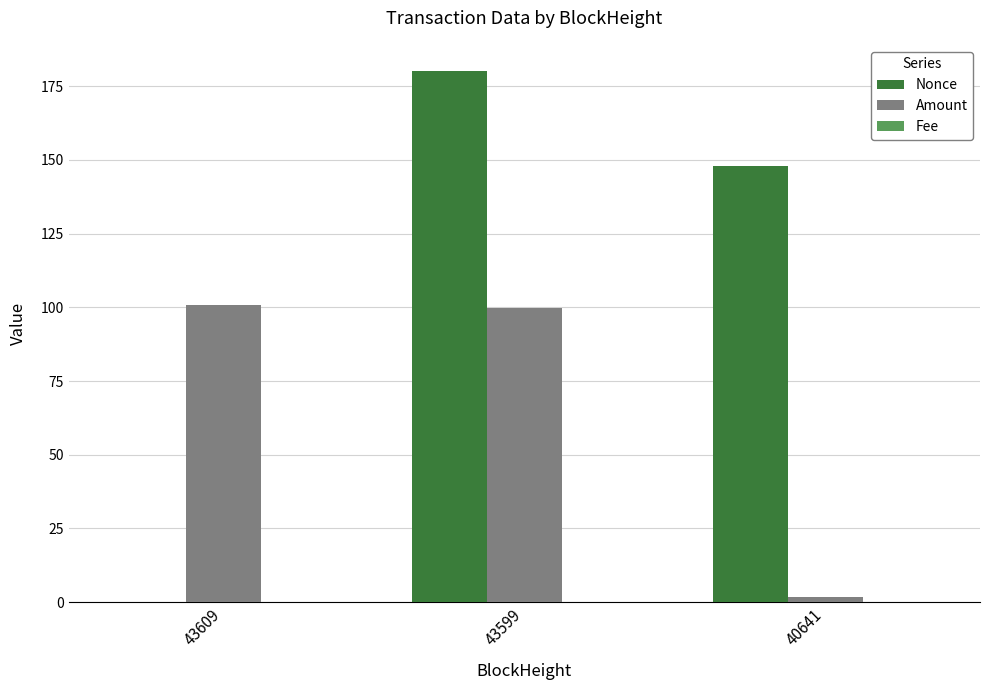

Count the number of data series in this chart.

3